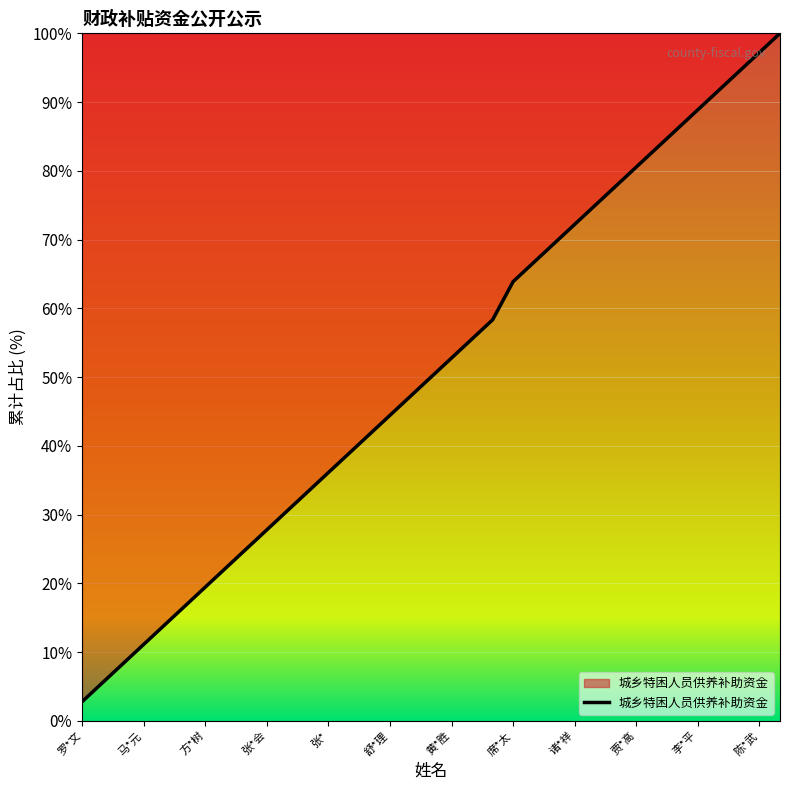

What is the difference between the maximum and minimum values?

97.2